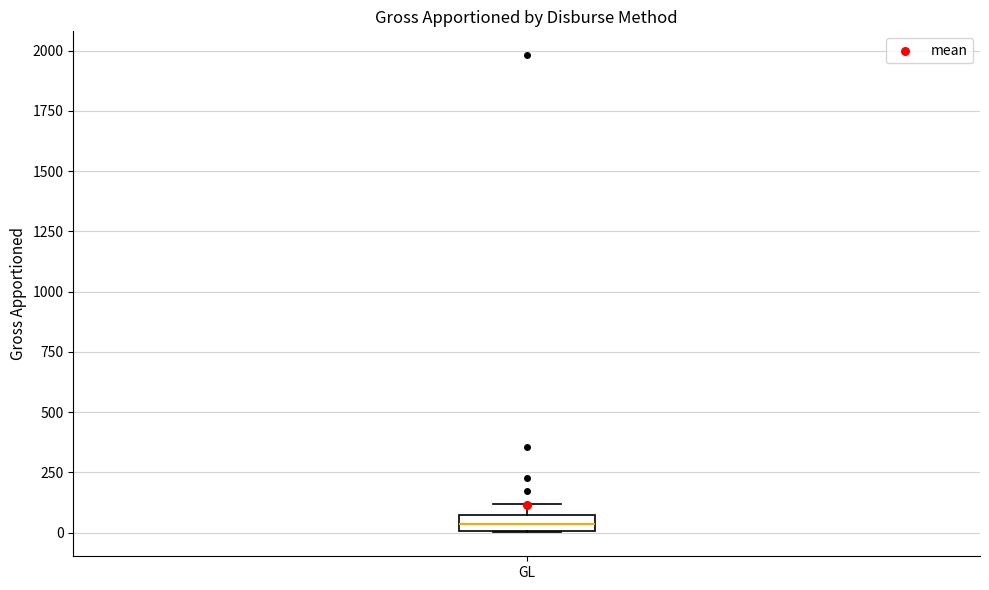

Where is the upper edge of the box for GL on the y-axis? The values are not printed on the chart, so give them approximately, as read against the axis.

50